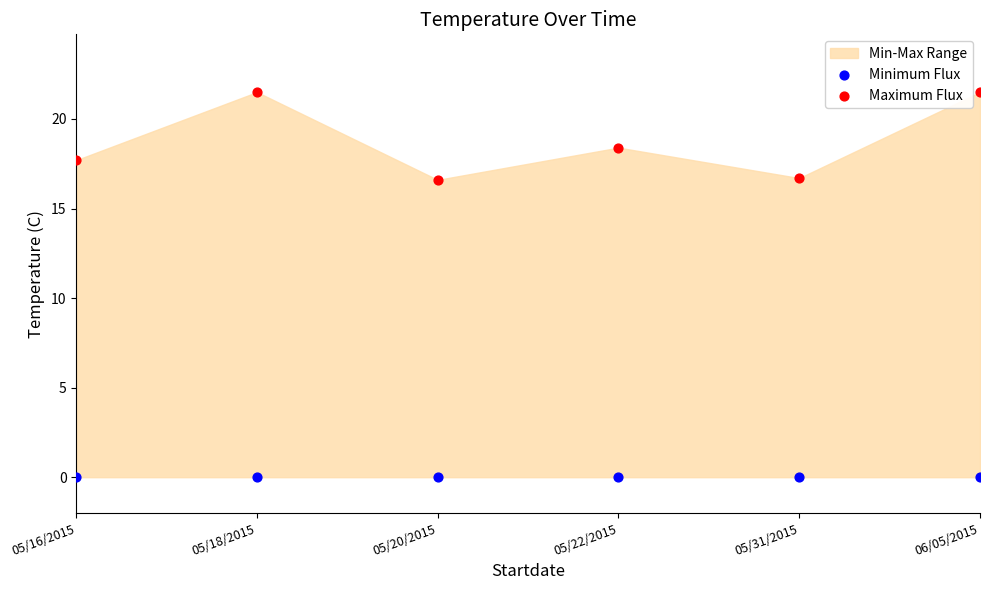

In the Maximum Flux series, what Y value is closest to 19?

18.4